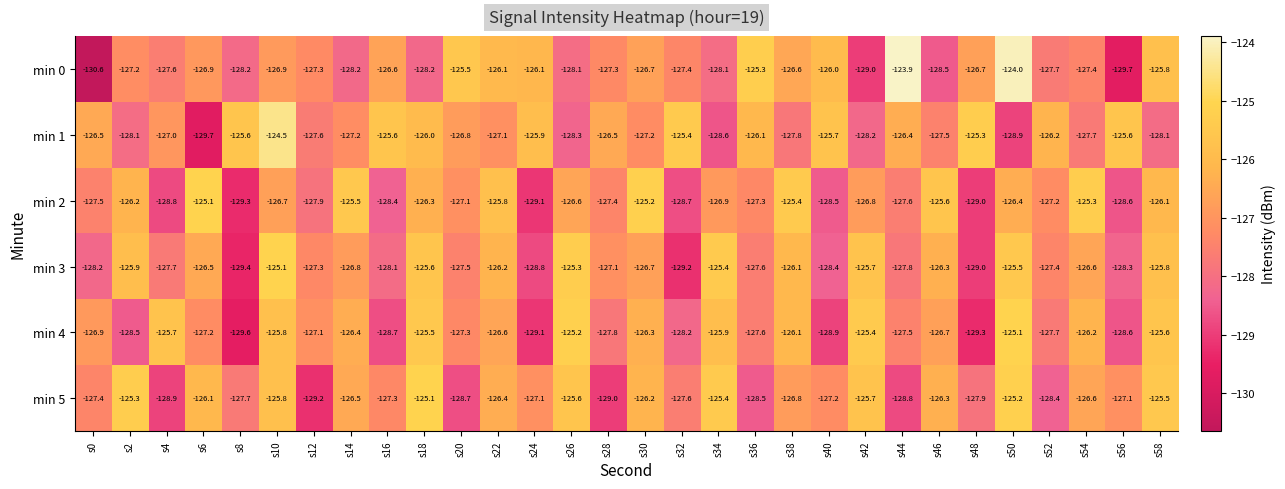

How many data points in min 1 are less than -126?

21